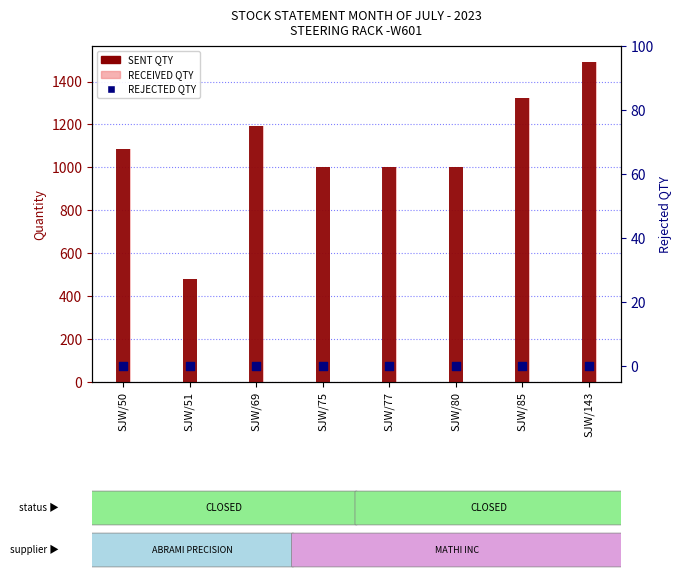

At how many categories does at least one series exceed 584?

7